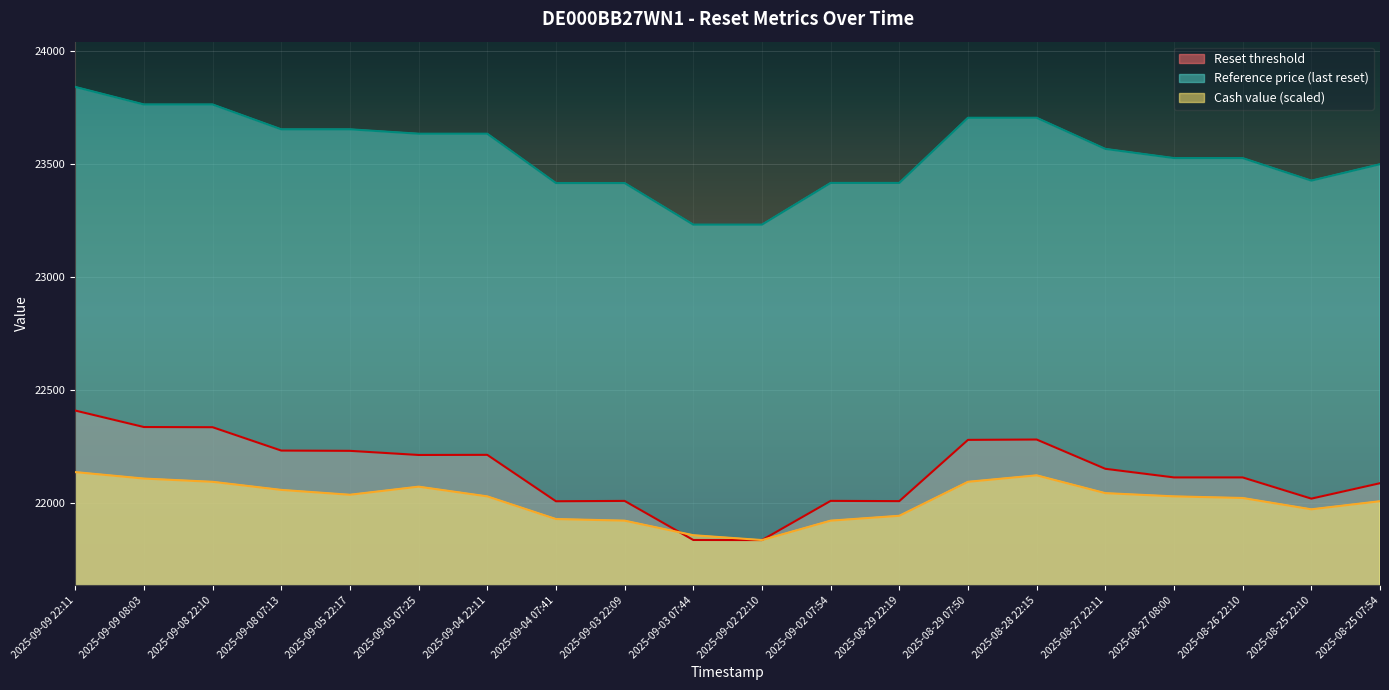

How many data points does each series have?

20